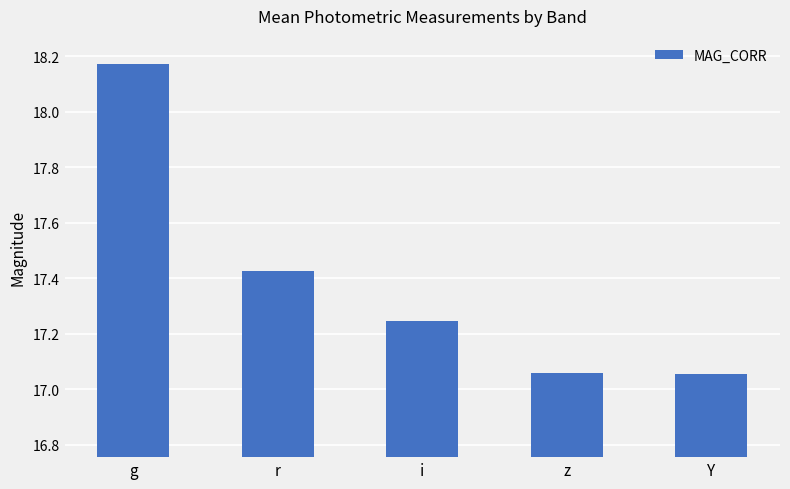

The chart shows a value of 27.3 at i. True or false?

False